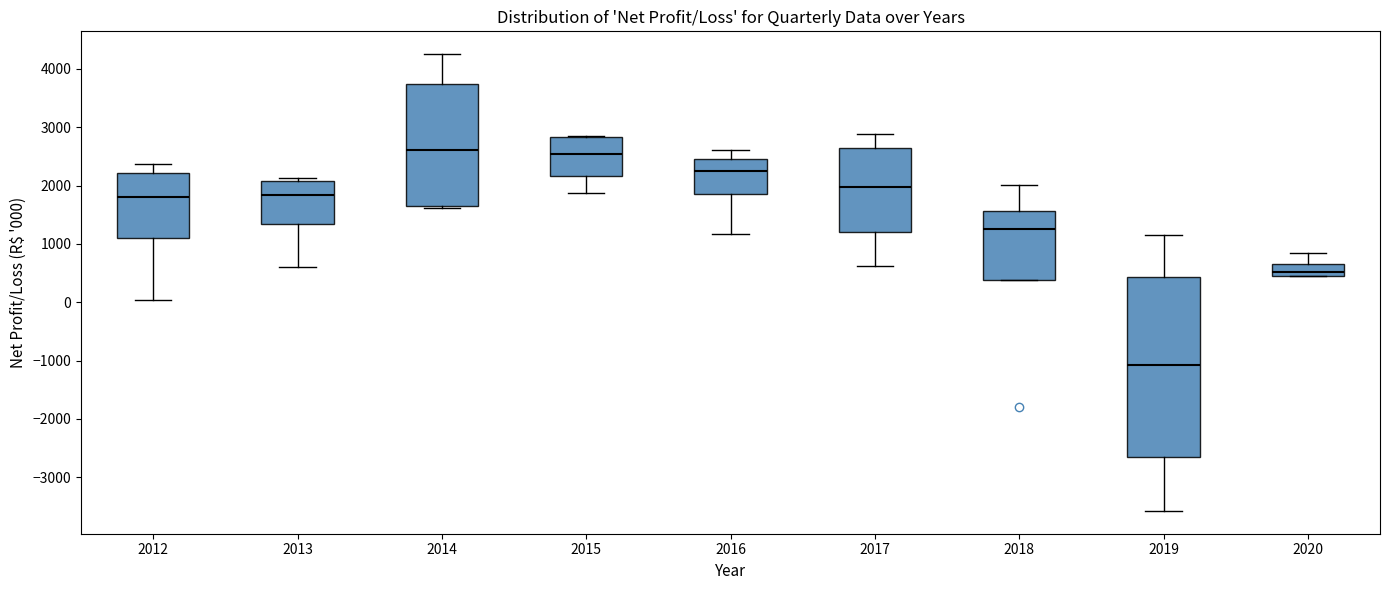

Where is the upper edge of the box at x = 2015 on the y-axis? The values are not printed on the chart, so give them approximately, as read against the axis.

2800